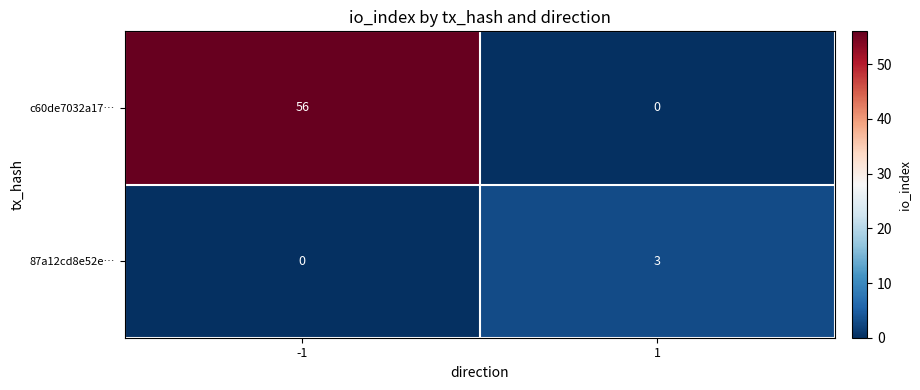

List the series in order of their peak value, highest first.

c60de7032a17…, 87a12cd8e52e…